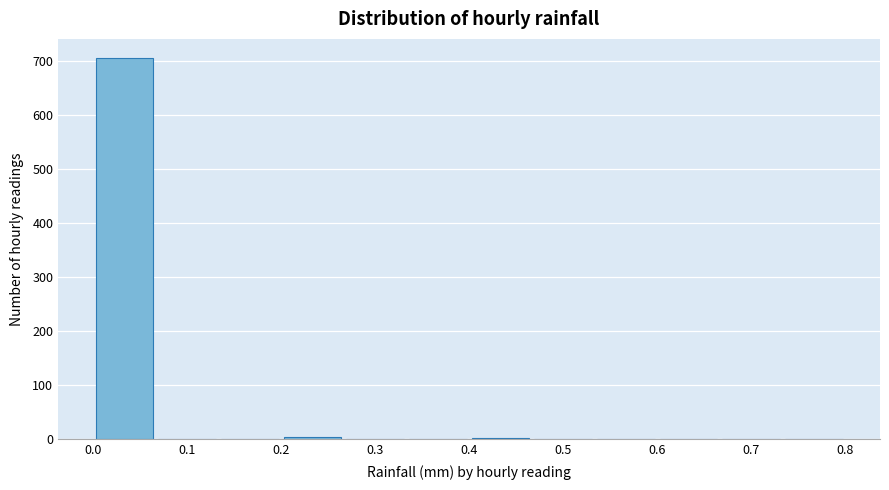

Reading left to right, transcribe this chart: for each bar, give the range it covers on the x-axis and its height. Neither the bar edges nor the heights are printed on the chart, so give them approximately, as read against the axes.

0.00 to 0.07: 710
0.07 to 0.13: 0
0.13 to 0.20: 0
0.20 to 0.27: under 10
0.27 to 0.33: 0
0.33 to 0.40: 0
0.40 to 0.47: under 10
0.47 to 0.53: 0
0.53 to 0.60: 0
0.60 to 0.67: under 10
0.67 to 0.73: 0
0.73 to 0.80: under 10